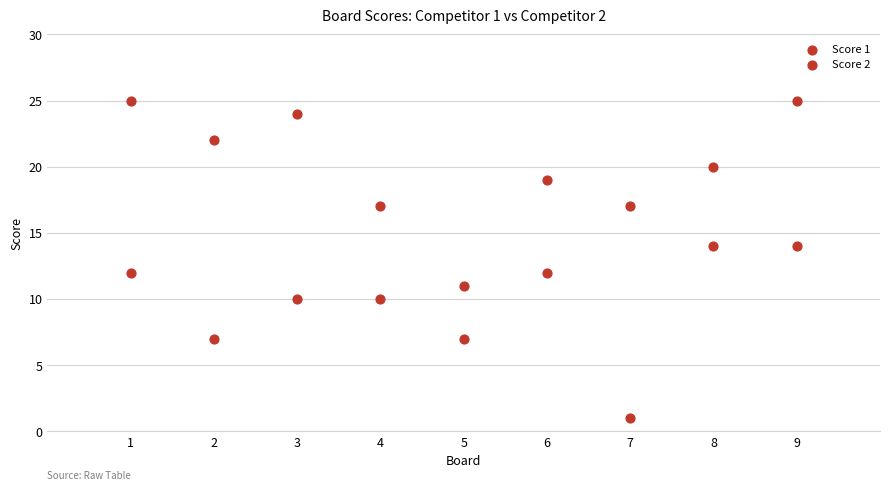

How many data points are displayed?

18